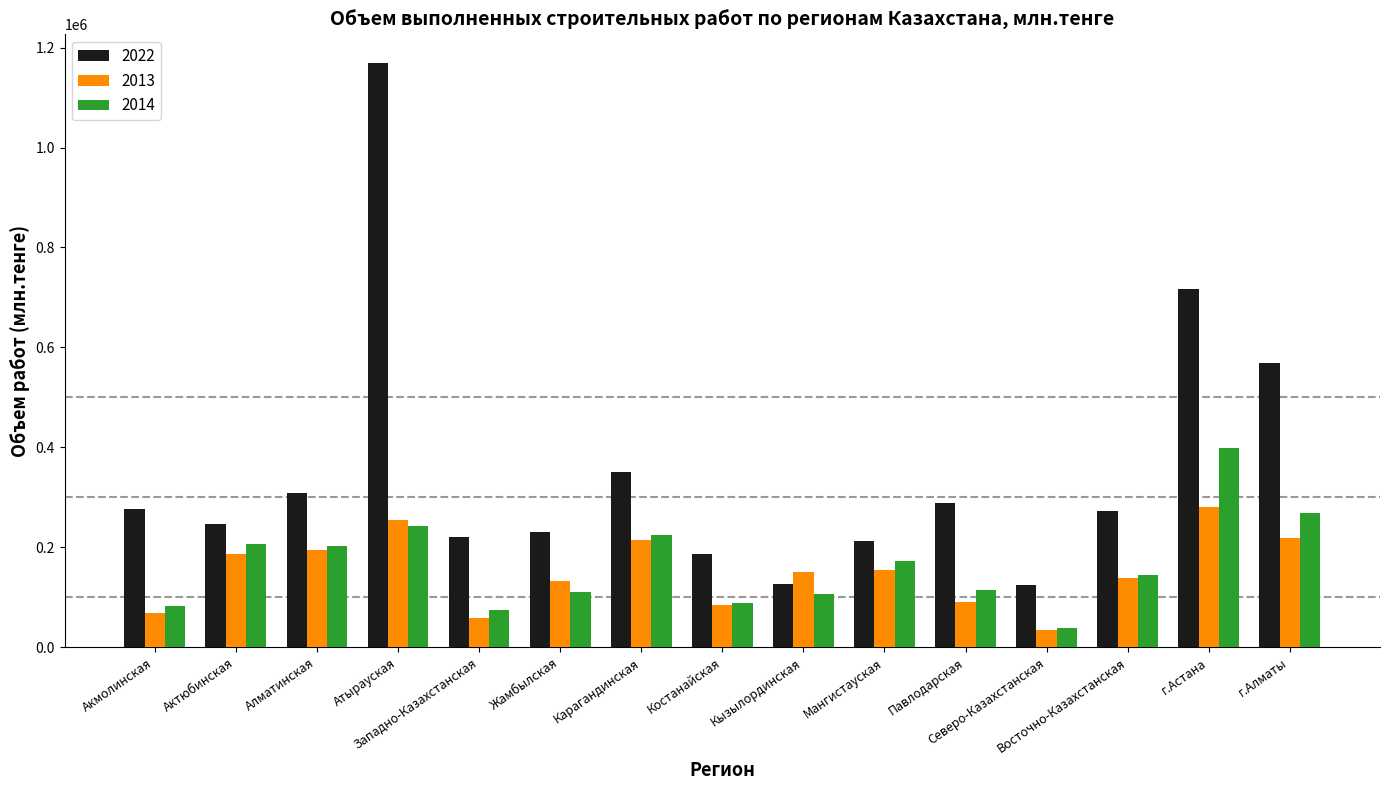

At Карагандинская, list the series in order from smallest to largest.

2013, 2014, 2022